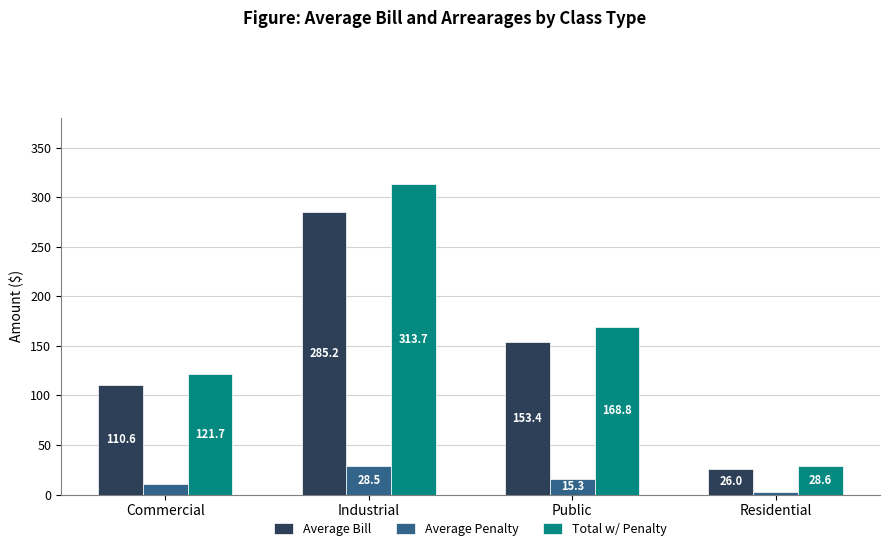

Does the chart contain stacked bars?

No